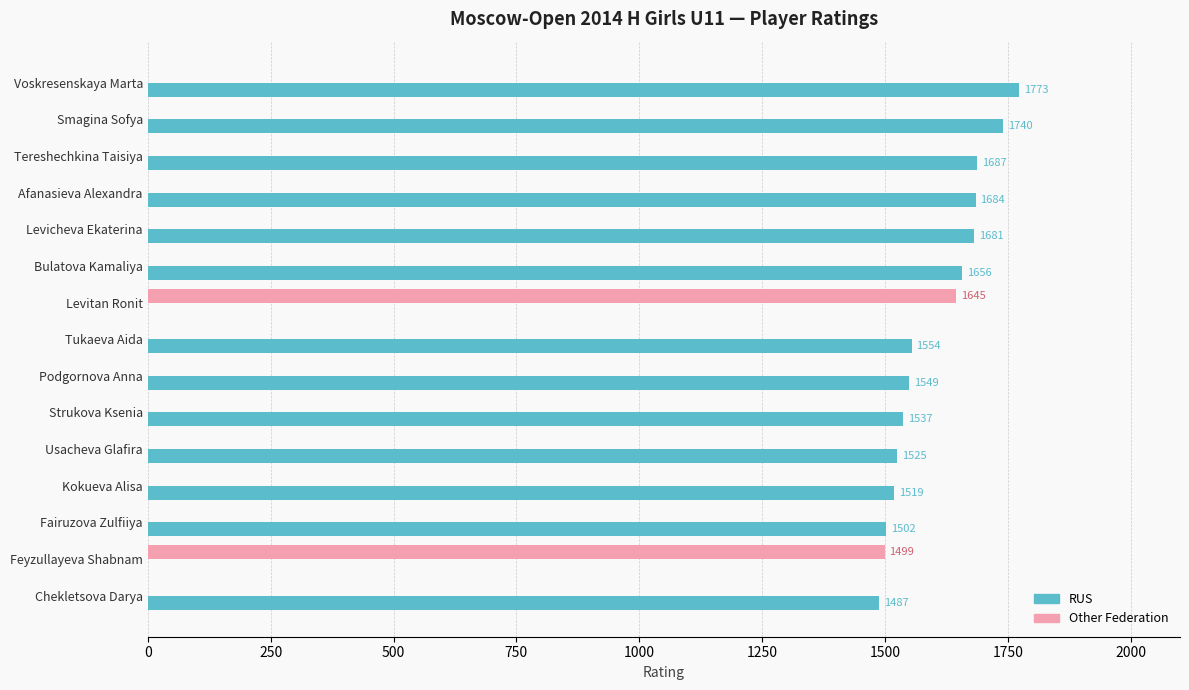

The RUS series shows 1519 at Kokueva Alisa. True or false?

True